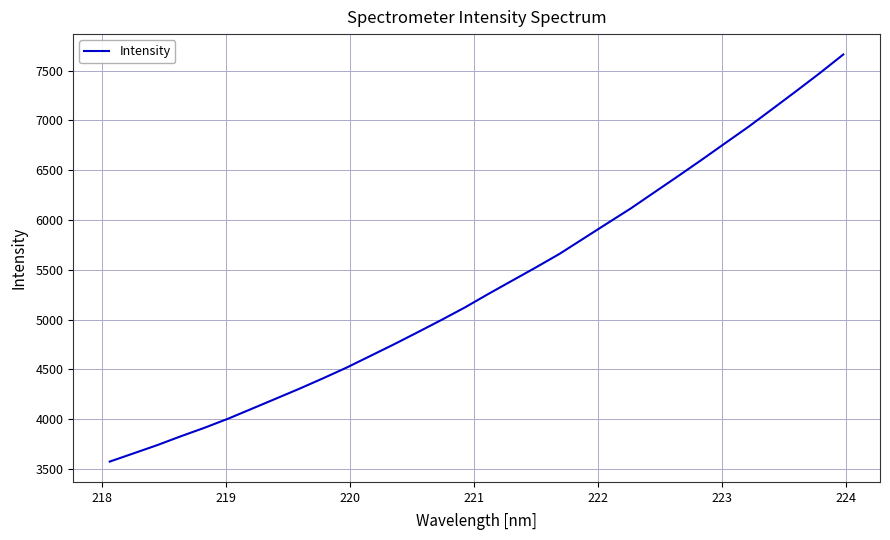

What is the difference between the maximum and minimum values?

4088.8